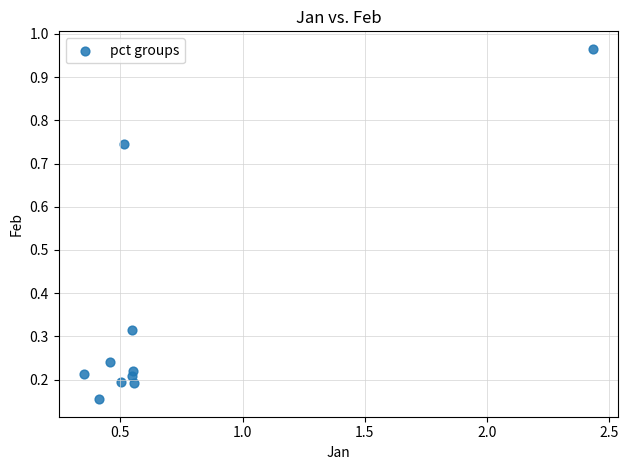

What is the range of X values (max minus min)?

2.1